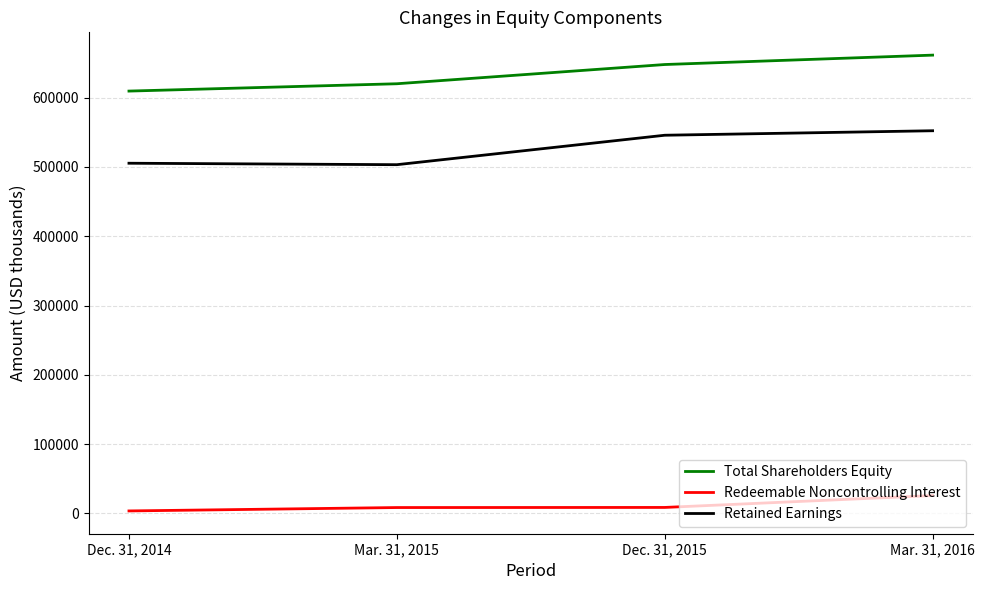

What is the maximum value for Redeemable Noncontrolling Interest?

25905